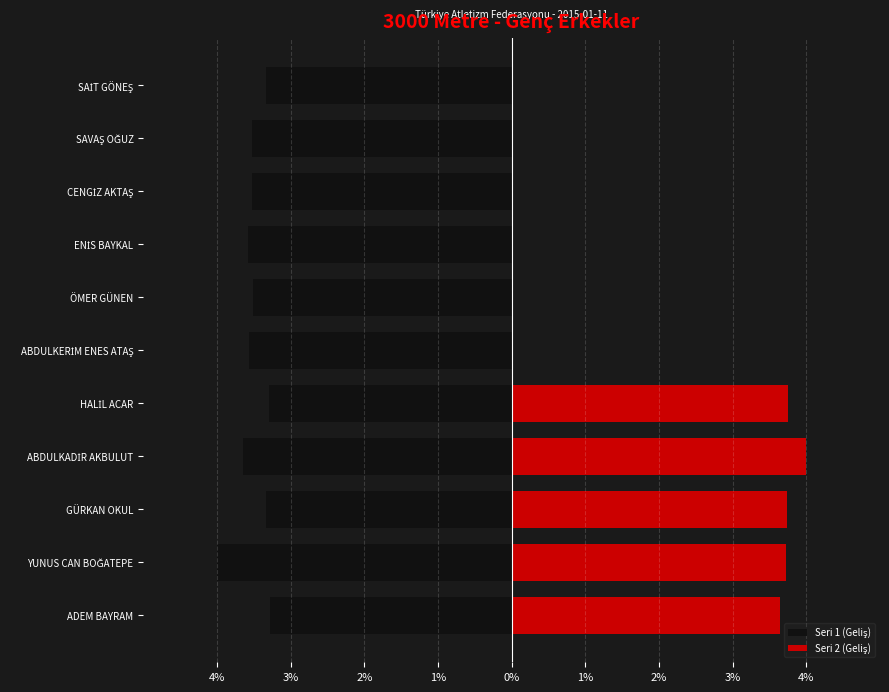

At how many categories does at least one series exceed -2?

11